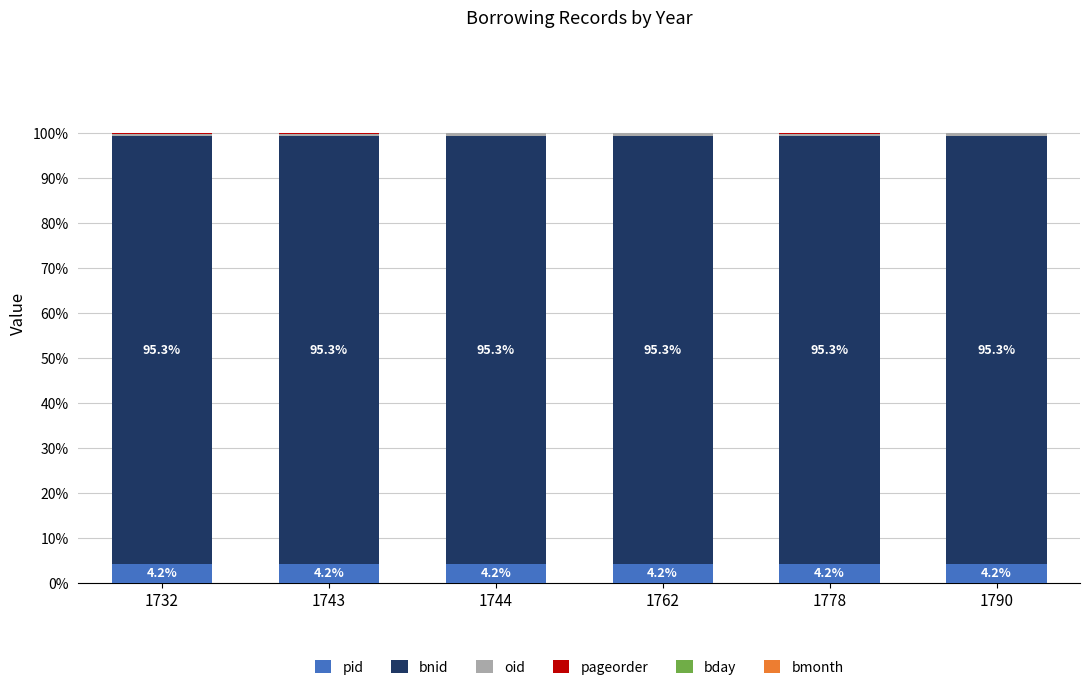

The value of pid at 1744 is 4.2. True or false?

True